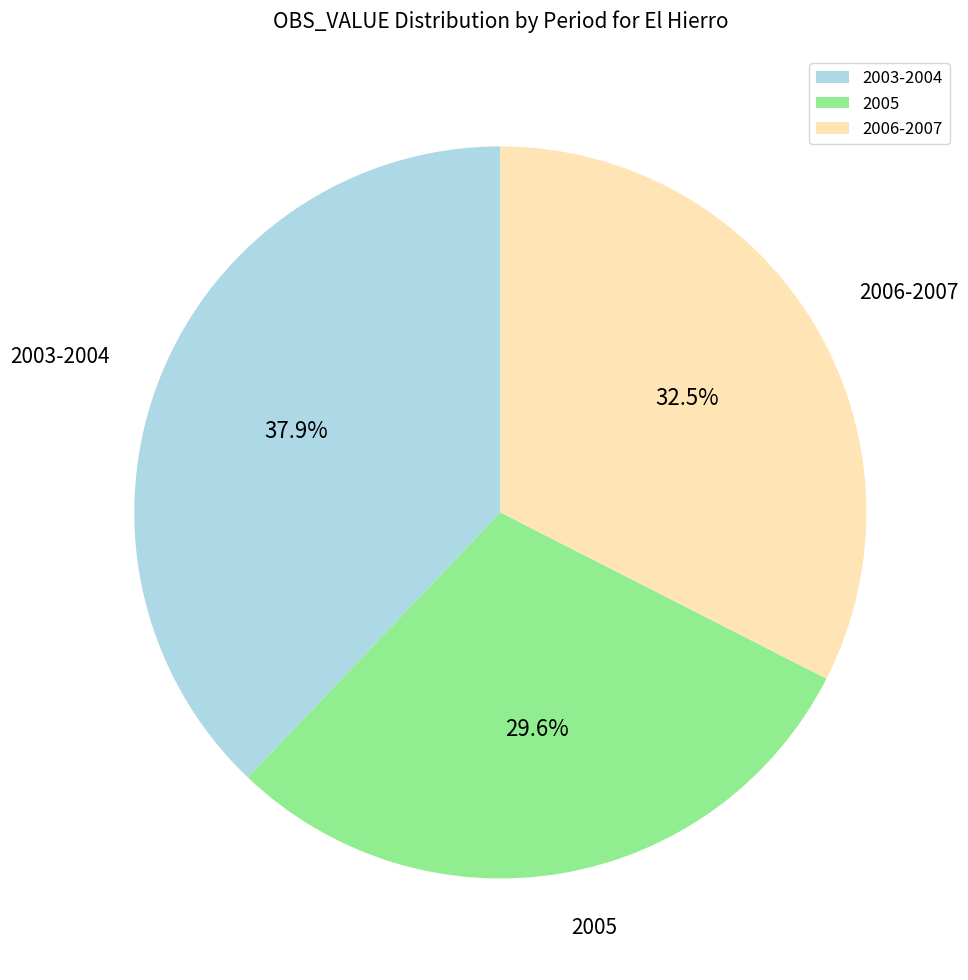

Which slice is the smallest?

2005